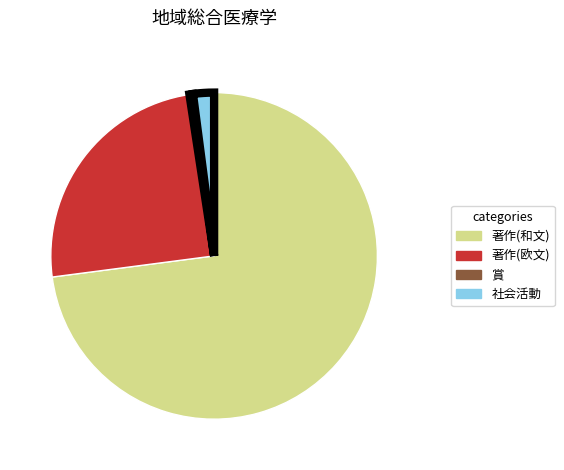

Rank the categories by value from highest to lowest.

著作(和文), 著作(欧文), 社会活動, 賞